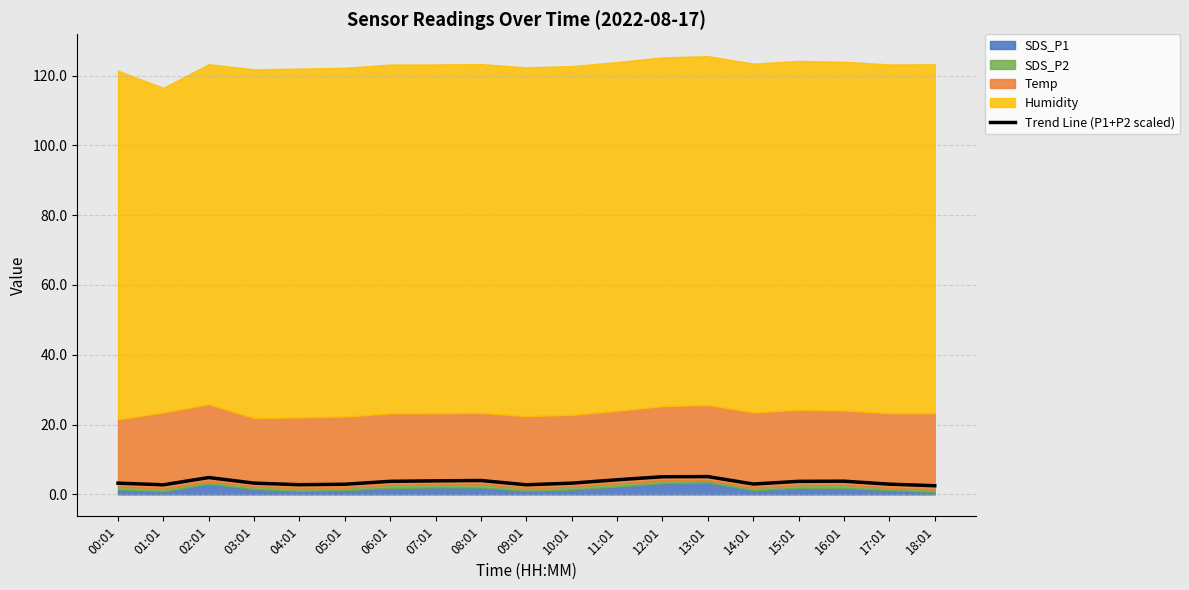

What is the change in value from 03:01 to 16:01?

+0.6